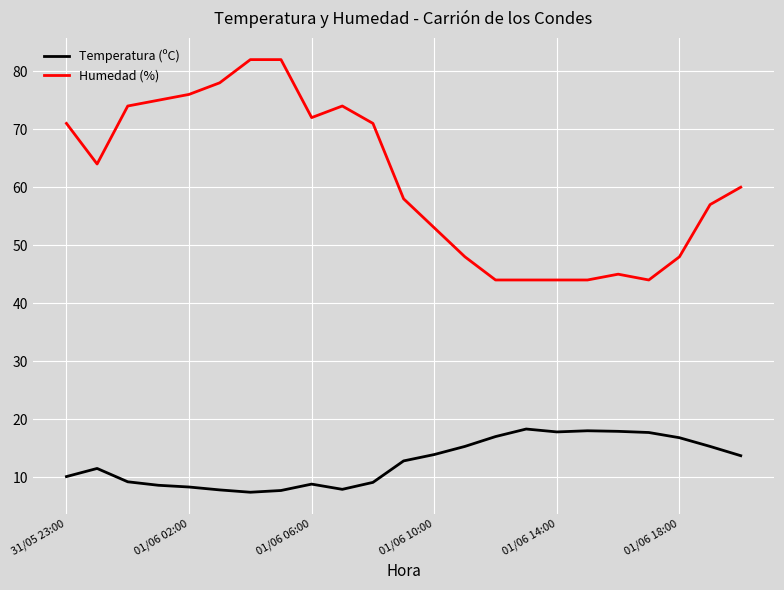

Which series has the largest total across all categories?

Humedad (%)